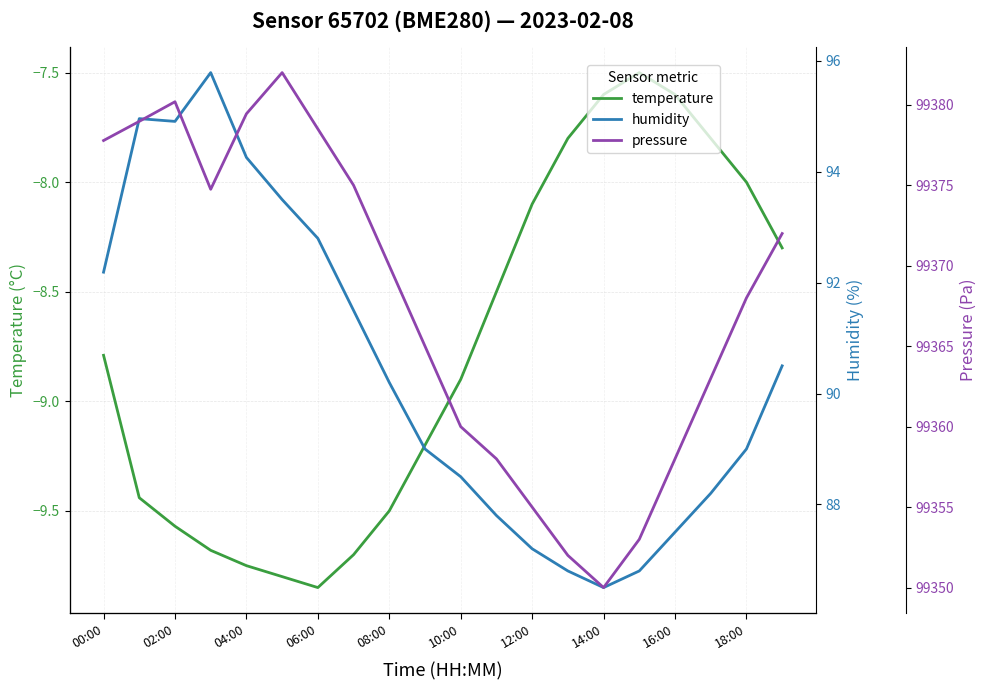

What are all the series names shown in the legend?

temperature, humidity, pressure